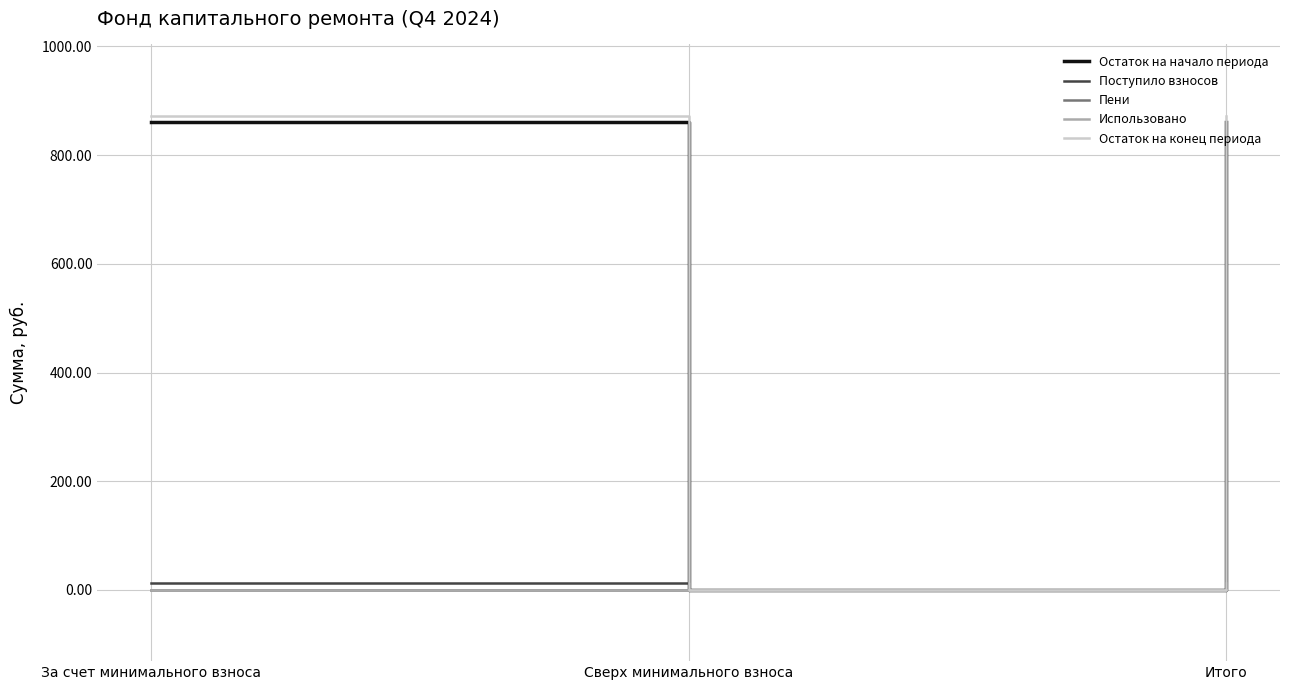

Does the chart have visible grid lines?

Yes